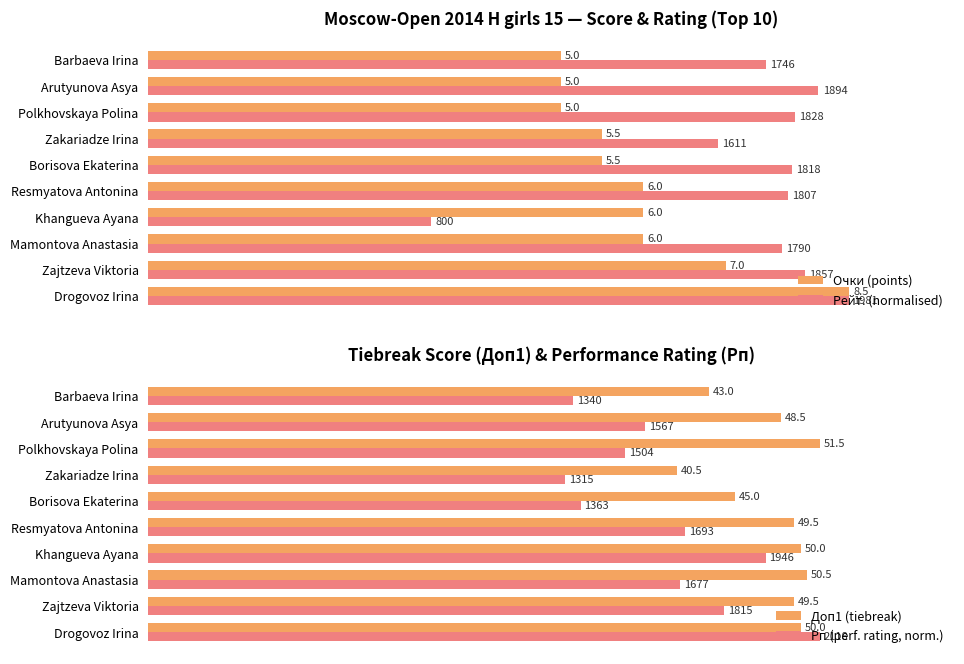

Count the number of categories in the chart.

10